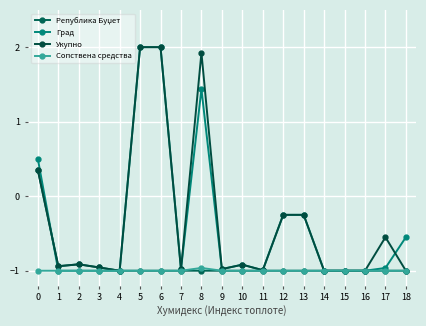

True or false: Укупно and Сопствена средства cross at least once.

False